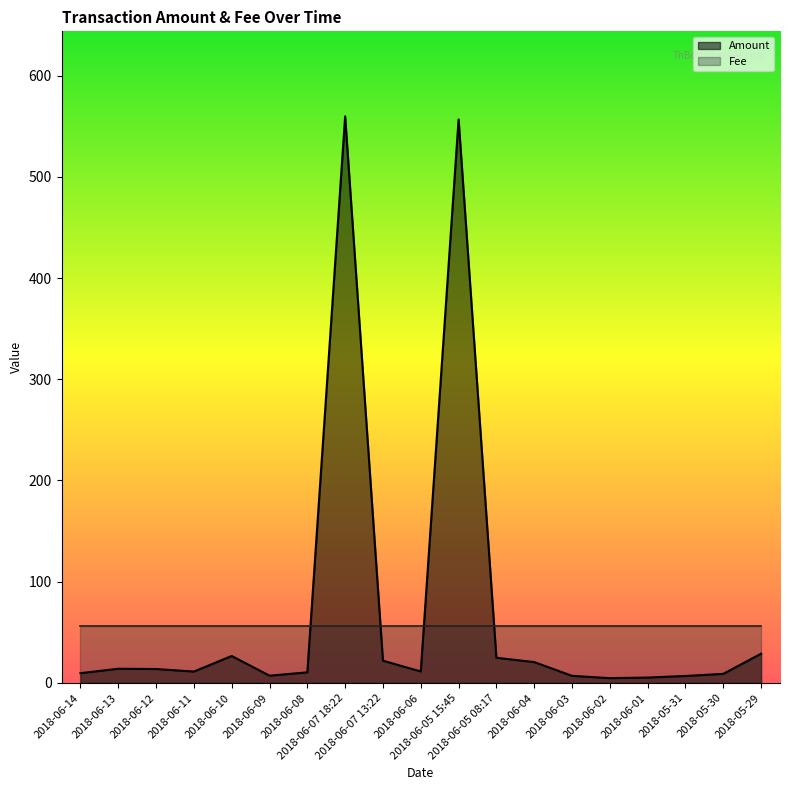

Count the number of categories in the chart.

19